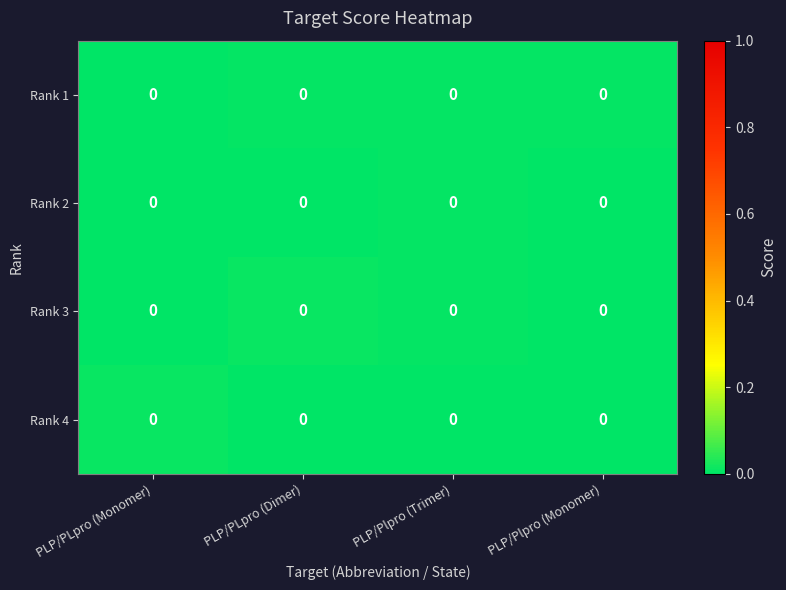

Between PLP/Plpro (Monomer) and PLP/PLpro (Monomer), which is larger?

PLP/Plpro (Monomer)